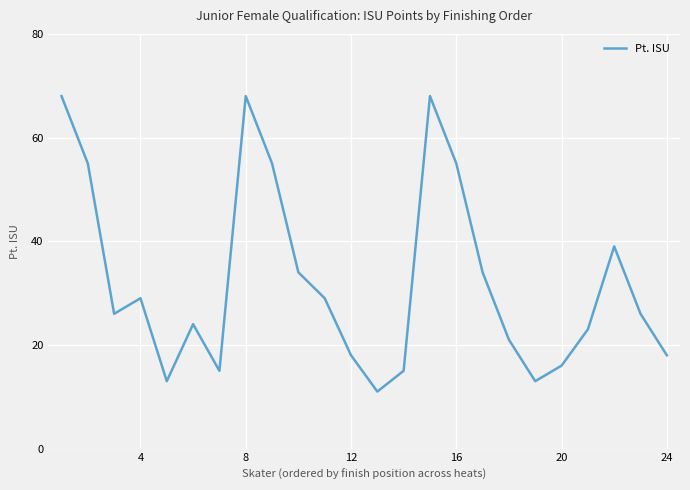

Does the chart have visible grid lines?

Yes